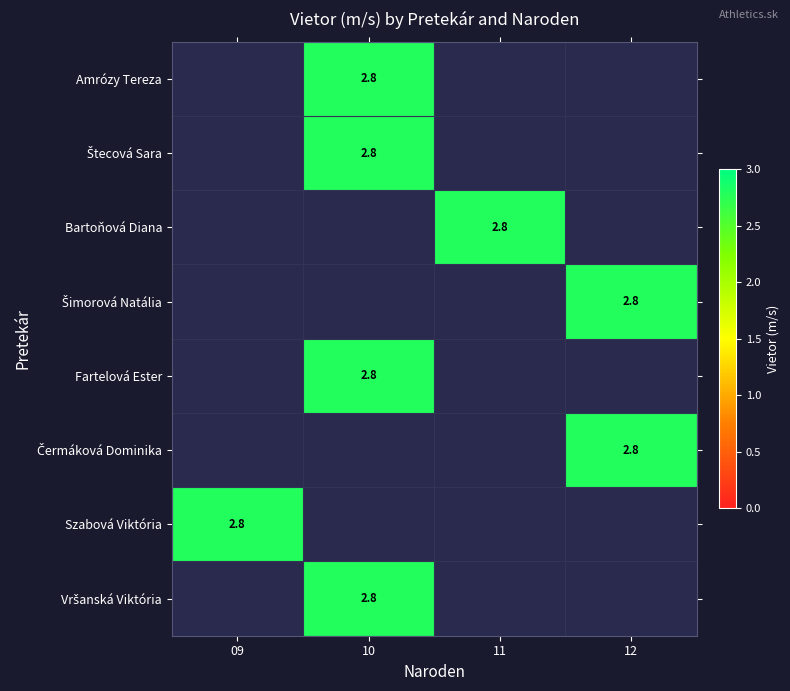

At which category does the chart reach its minimum across all series?

10